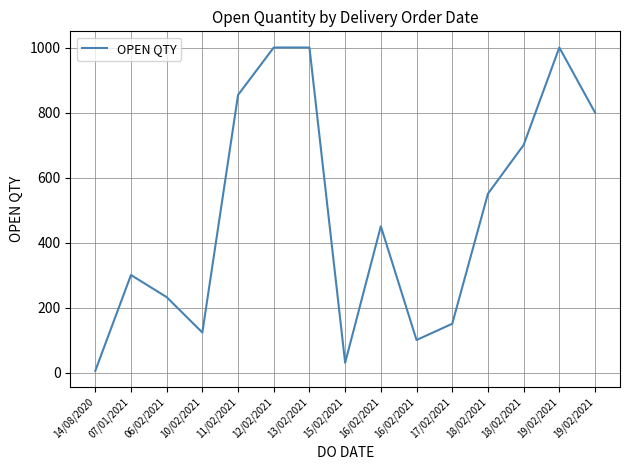

Reading right to left, what are all the values shown in this chart?

800	1000	700	550	150	100	450	30	1000	1000	854	123	232	300	5